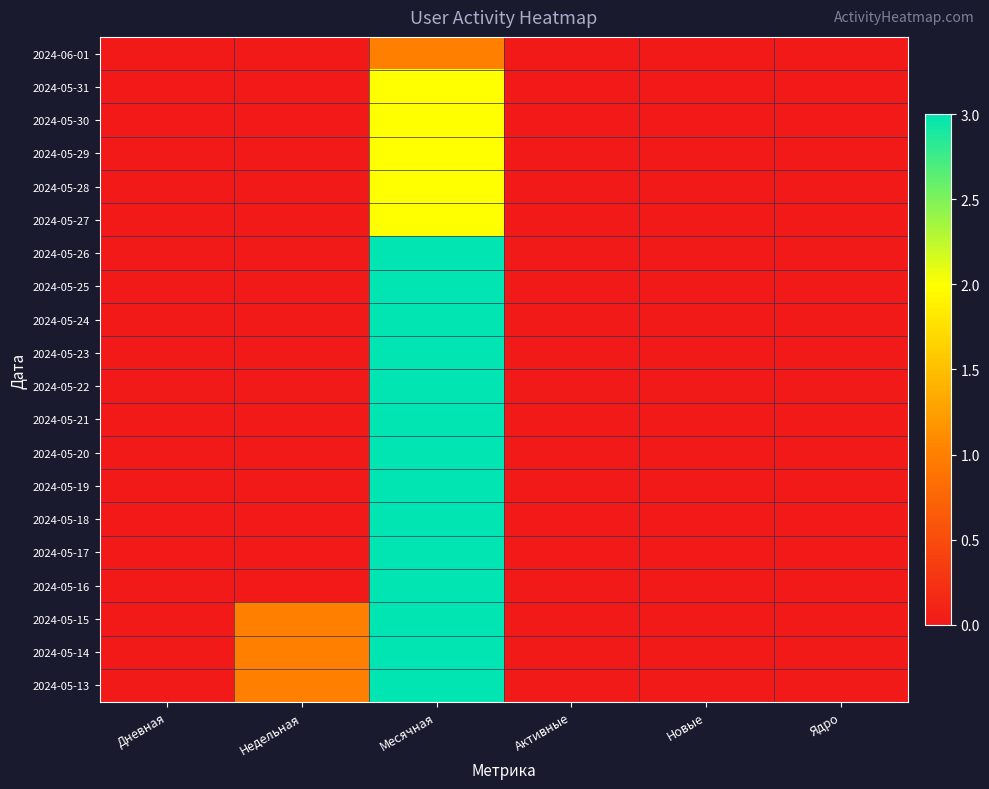

Which category has the lowest value across all series?

Дневная